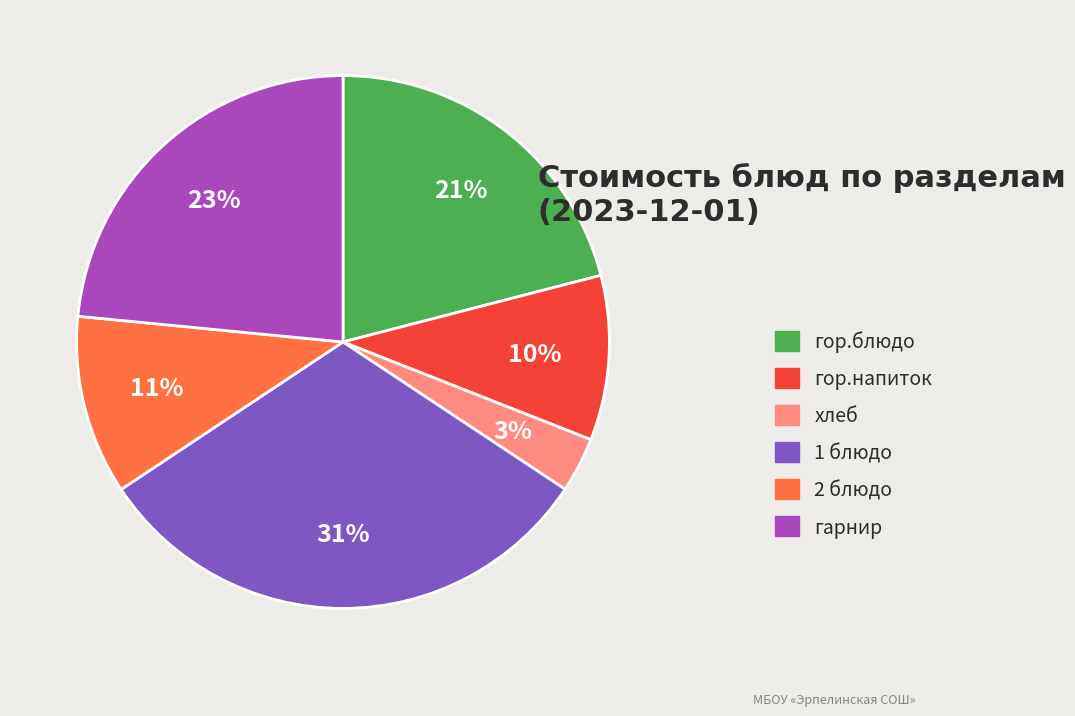

Does гор.блюдо represent more than half of the total?

No